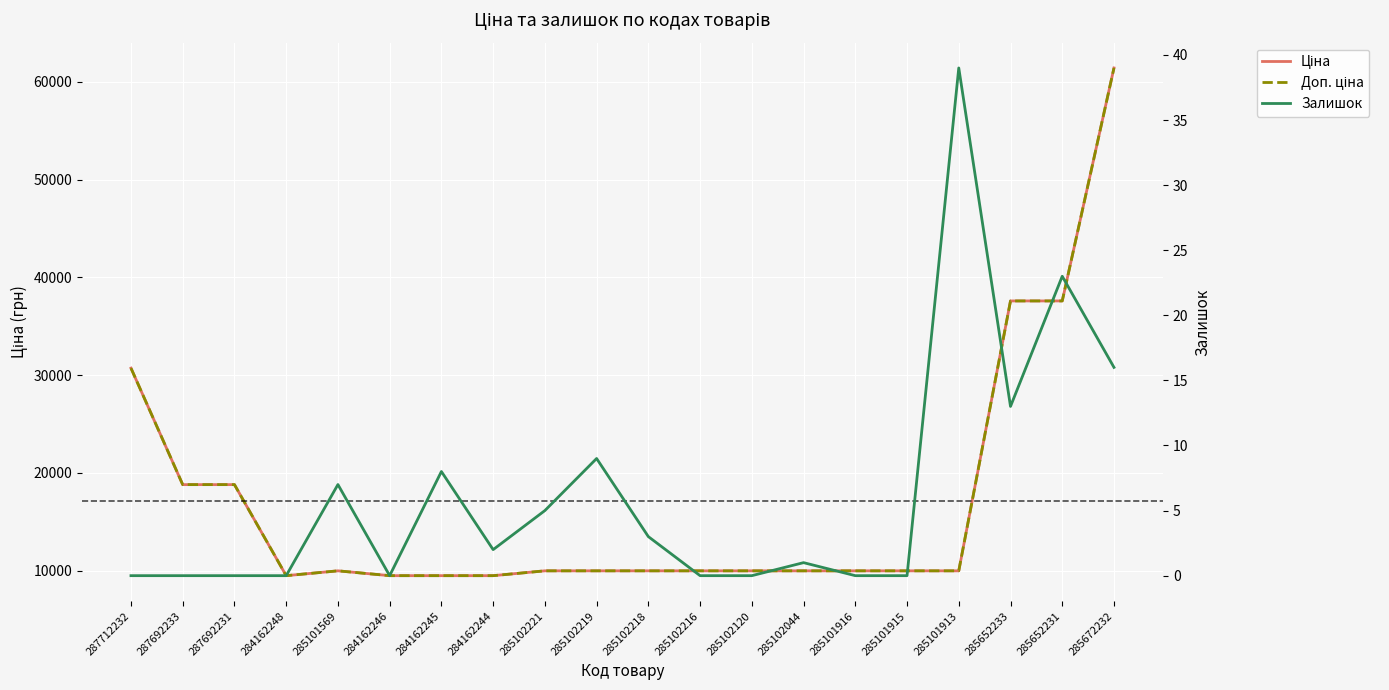

What is the maximum value shown in the chart?

61434.3